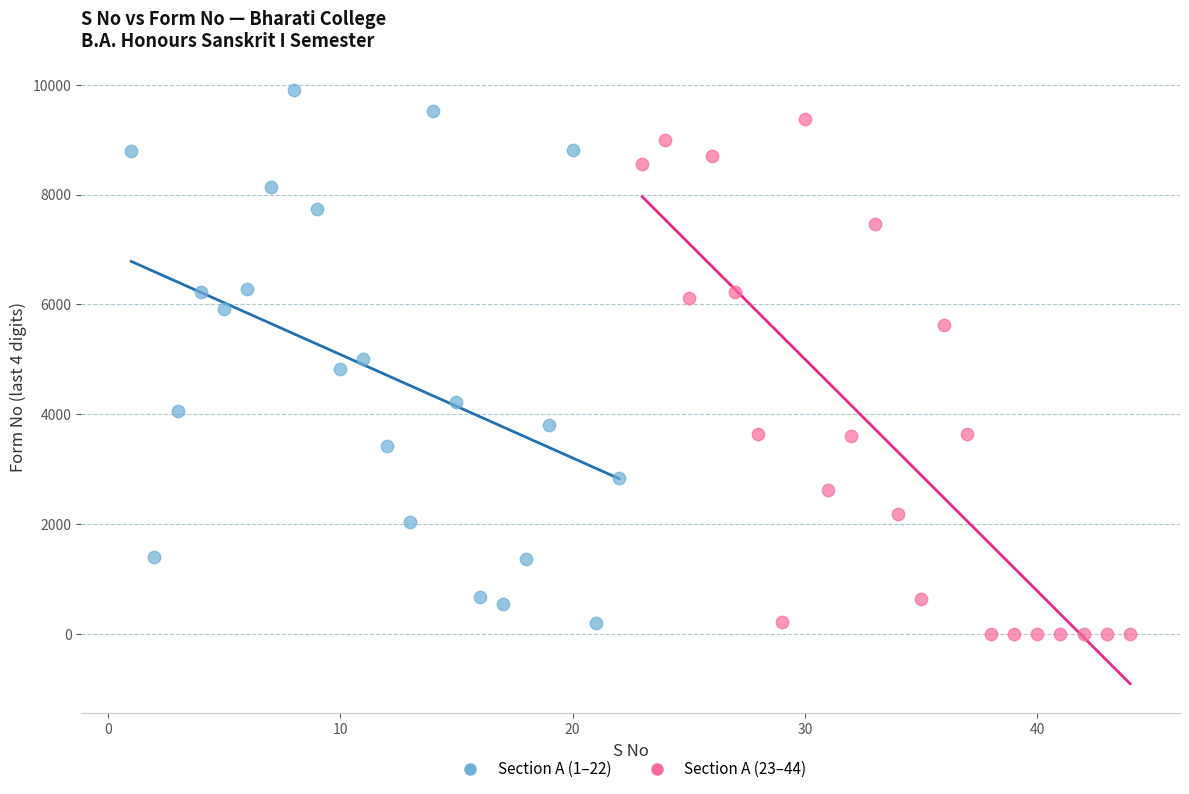

Which series has the largest Y range (max minus min)?

Section A (1–22)